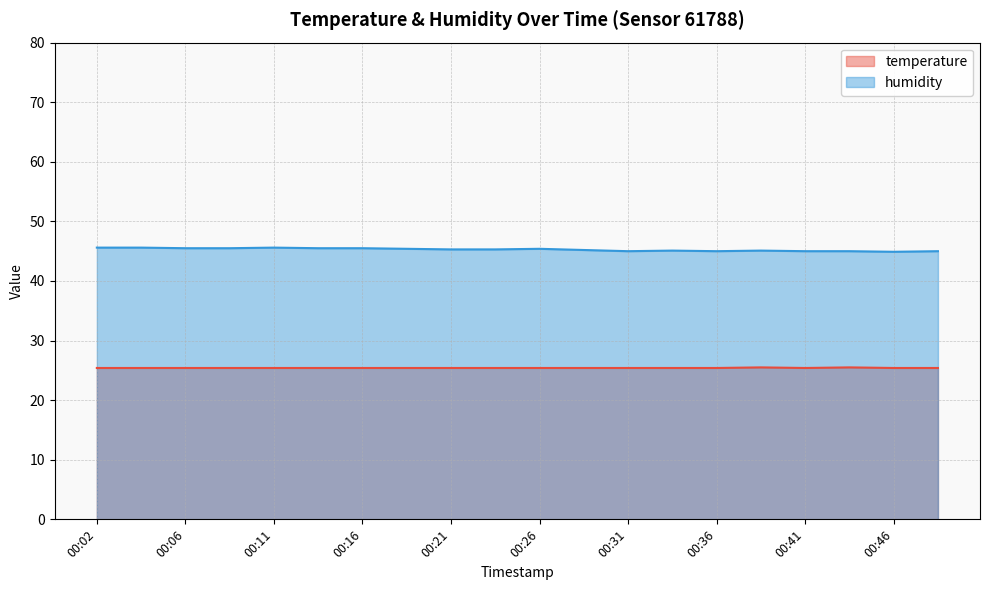

What is the value of the humidity point at the 11th from the left?

45.4